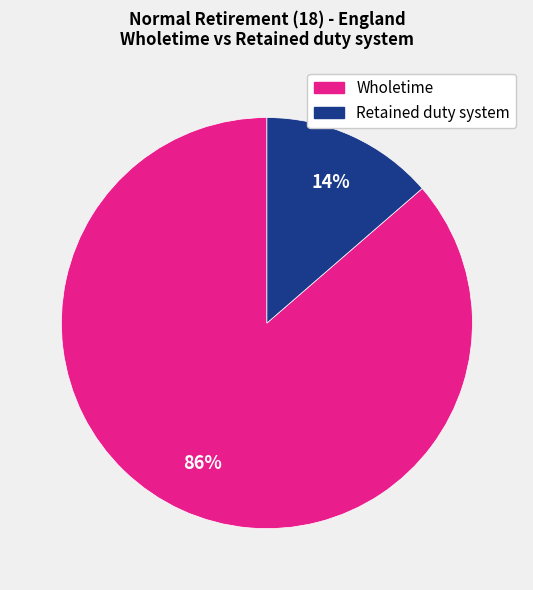

Is there any slice that represents more than half of the pie?

Yes